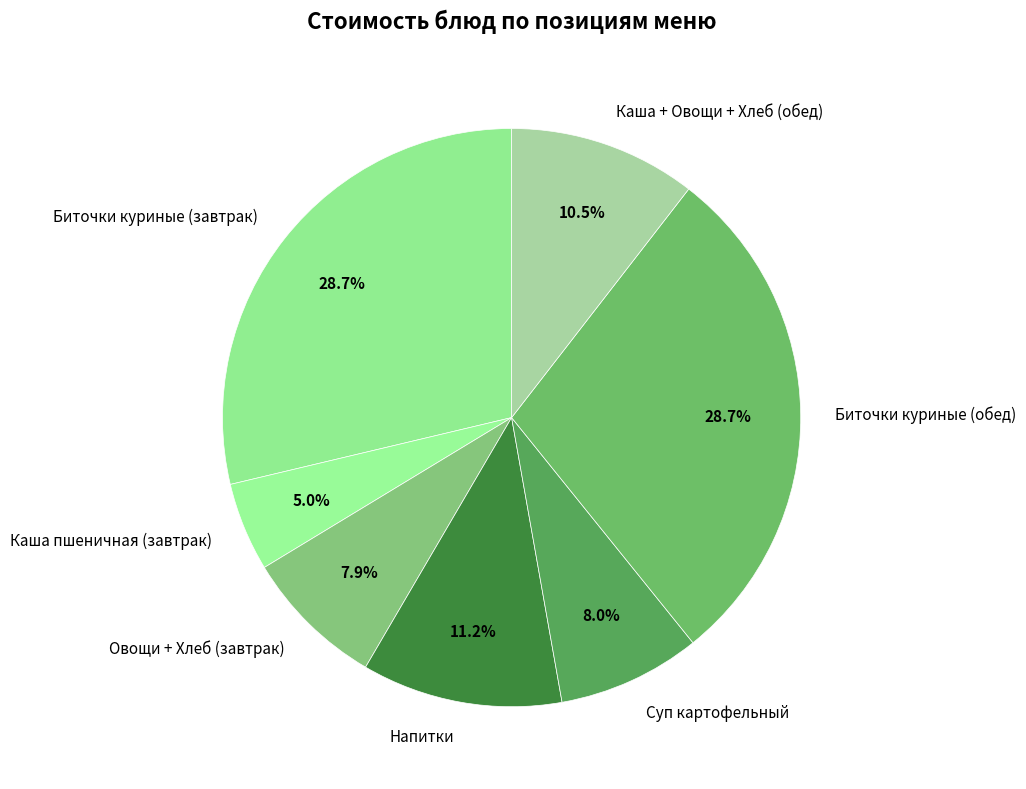

What percentage is the Биточки куриные (обед) slice, to the nearest percent?

29%